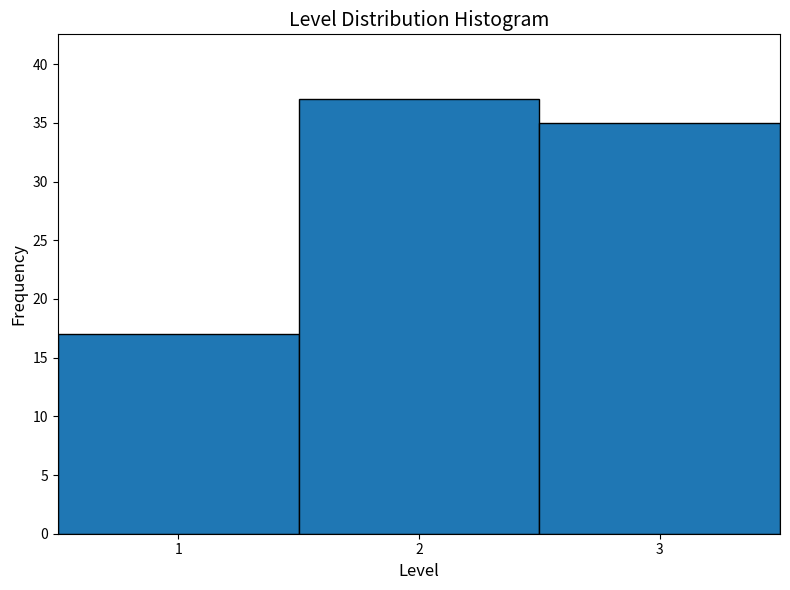

What is the height of the bar covering 2.5 to 3.5 on the x-axis? The values are not printed on the chart, so give them approximately, as read against the axis.

35